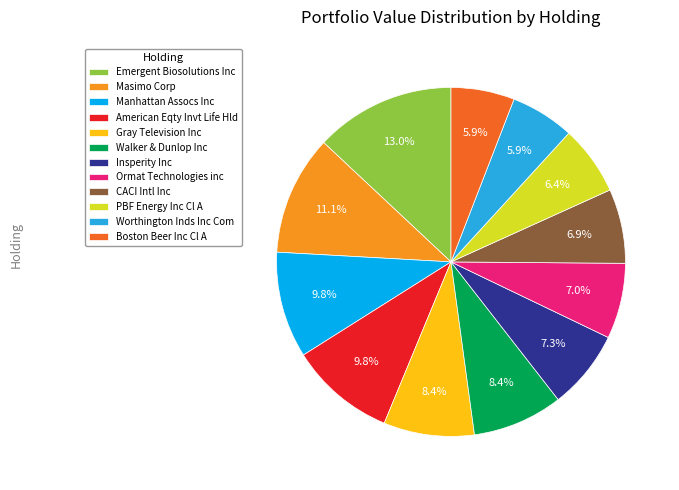

Count the number of slices in the pie.

12